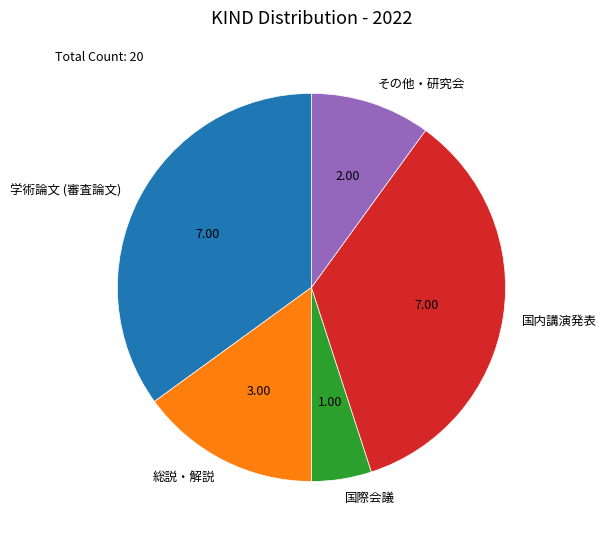

Is it true that 国内講演発表 is 35% of the pie?

True